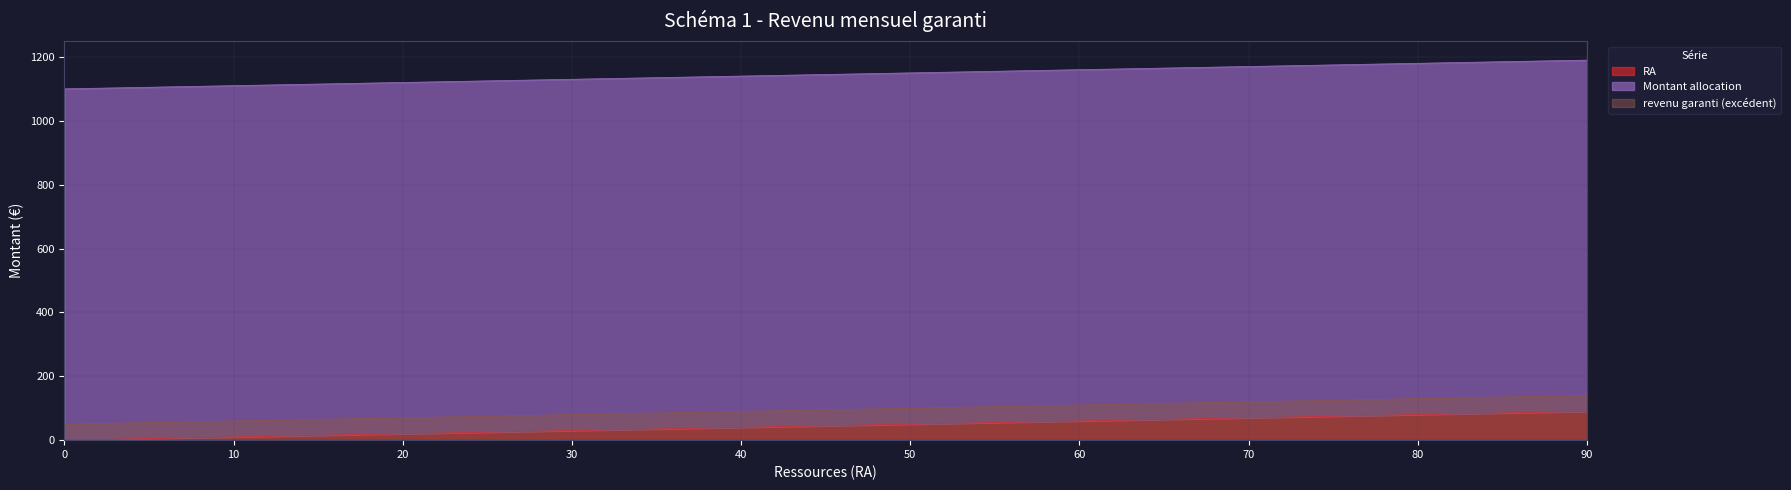

The value of revenu garanti (excédent) at 80 is 193. True or false?

False